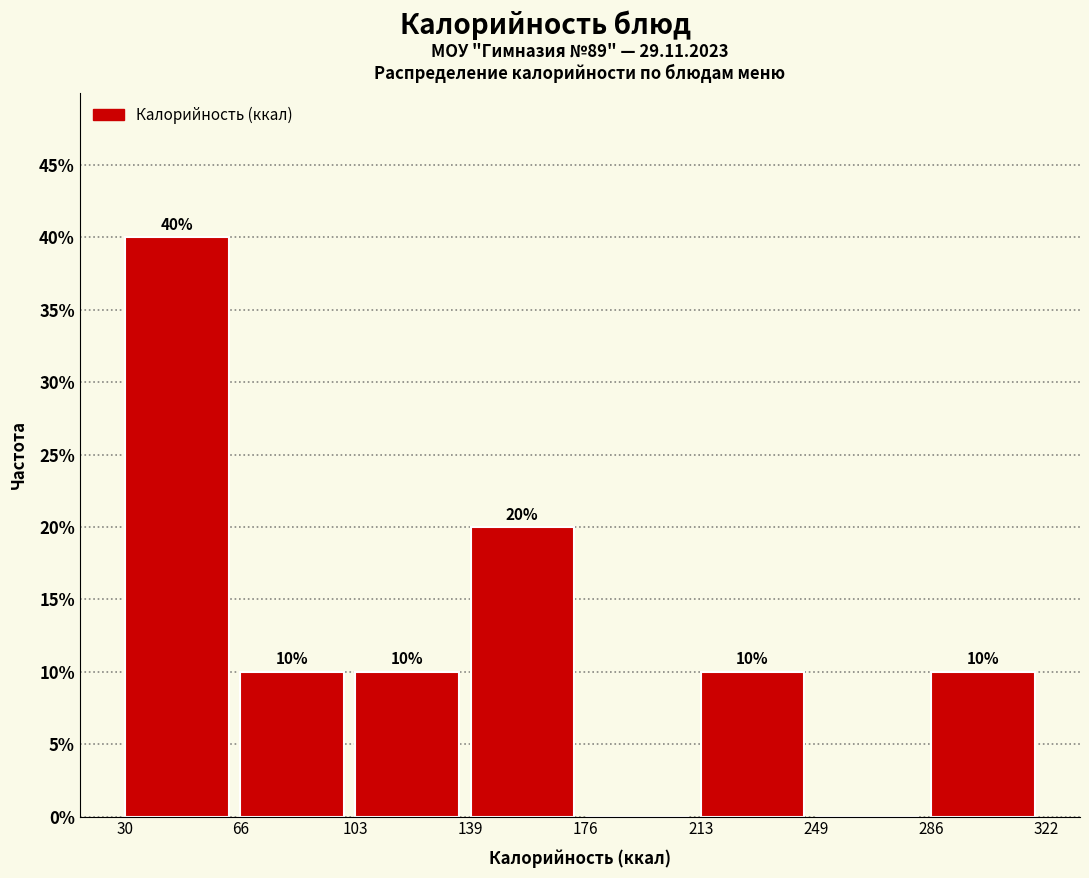

Which range on the x-axis has the tallest bar?

30 to 66